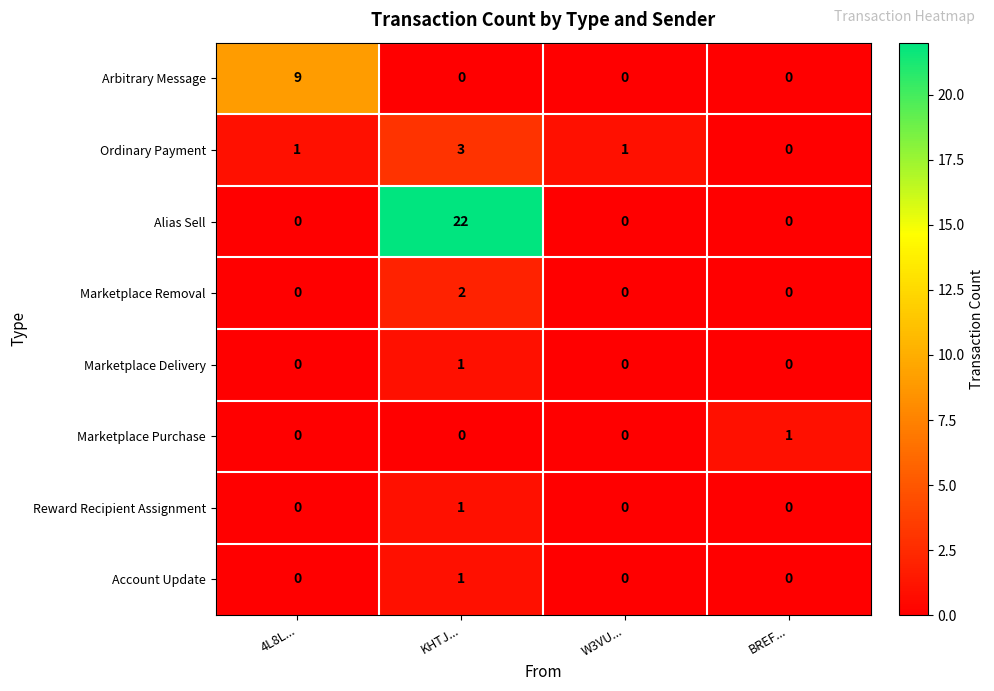

The Alias Sell series shows 8 at KHTJ.... True or false?

False